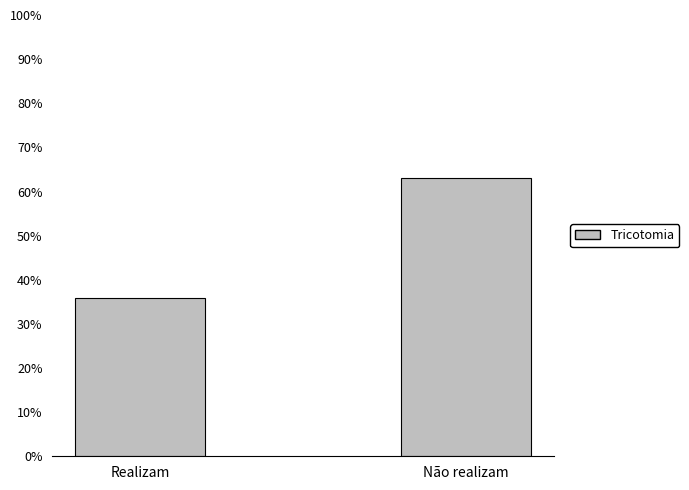

Where is the data nearest to the value 49?

Realizam